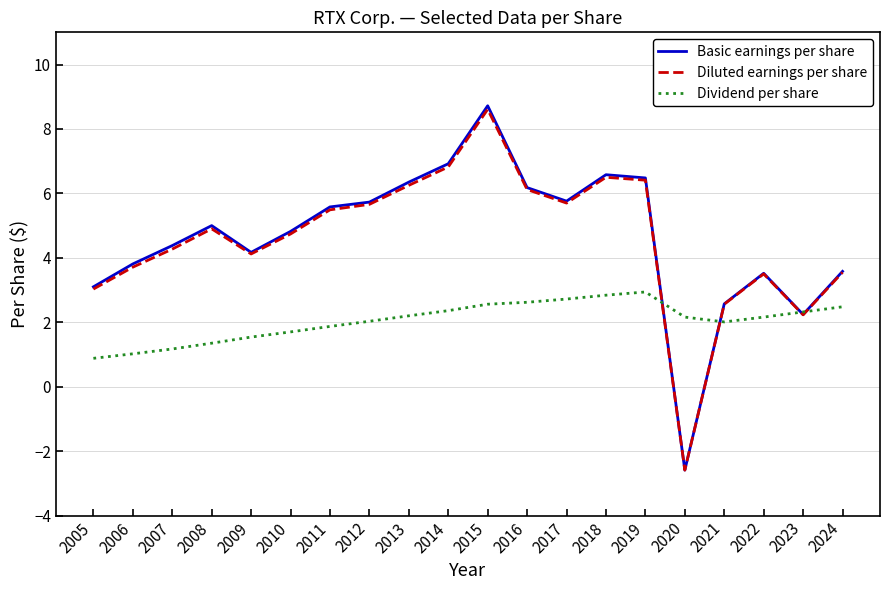

At which category is the sum across all series the highest?

2015